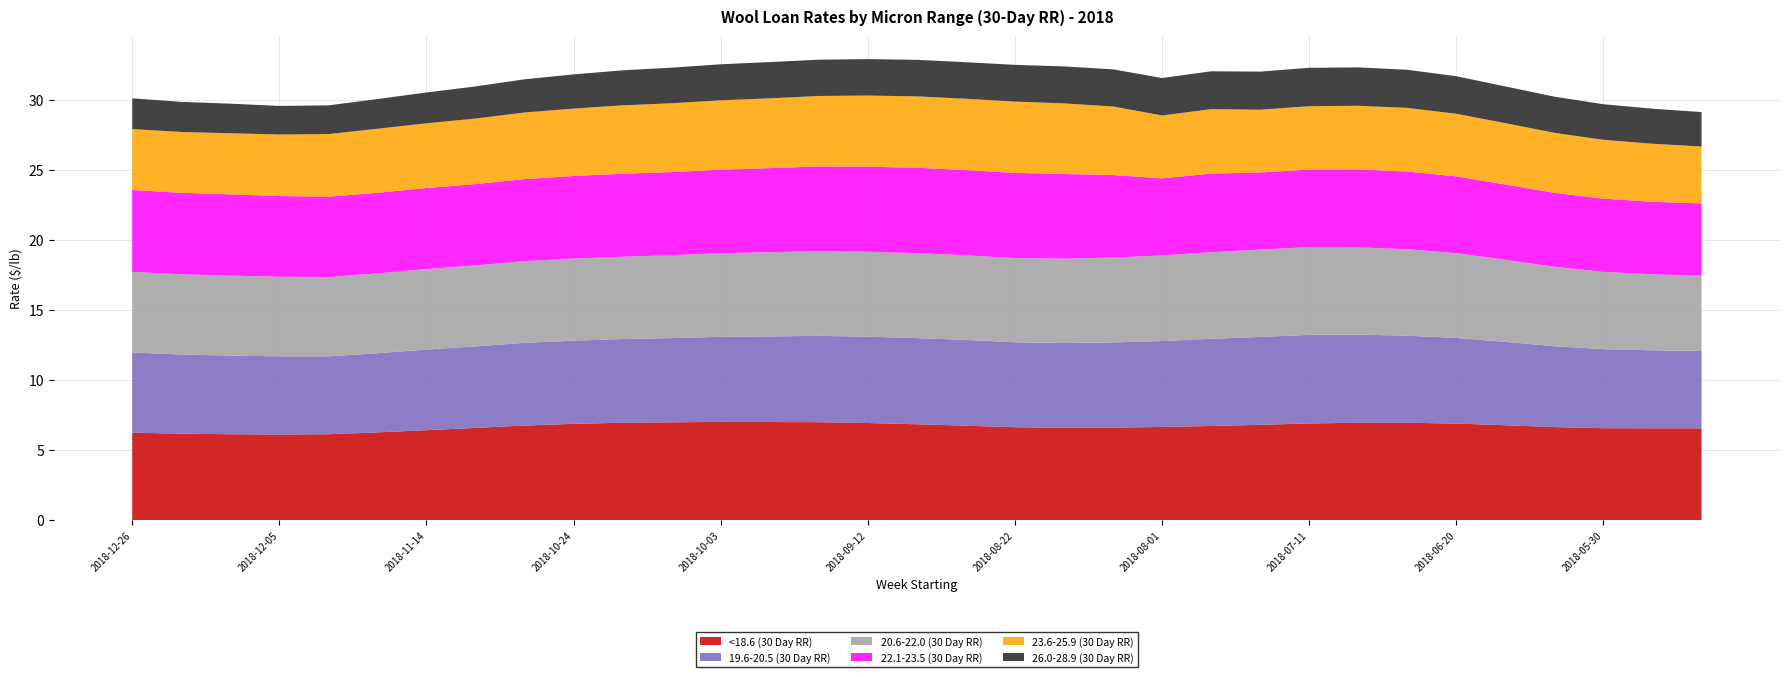

Reading left to right, list all the values displayed in this chart.

<18.6 (30 Day RR): 2018-12-26=6.2	2018-12-19=6.2	2018-12-12=6.1	2018-12-05=6.1	2018-11-28=6.1	2018-11-21=6.2	2018-11-14=6.4	2018-11-07=6.6	2018-10-31=6.7	2018-10-24=6.9	2018-10-17=6.9	2018-10-10=7.0	2018-10-03=7.0	2018-09-26=7.0	2018-09-19=7.0	2018-09-12=6.9	2018-09-05=6.8	2018-08-29=6.7	2018-08-22=6.6	2018-08-15=6.6	2018-08-08=6.6	2018-08-01=6.6	2018-07-25=6.7	2018-07-18=6.8	2018-07-11=6.9	2018-07-04=6.9	2018-06-27=6.9	2018-06-20=6.9	2018-06-13=6.8	2018-06-06=6.6	2018-05-30=6.5	2018-05-23=6.5	2018-05-16=6.5
19.6-20.5 (30 Day RR): 2018-12-26=5.7	2018-12-19=5.7	2018-12-12=5.6	2018-12-05=5.6	2018-11-28=5.6	2018-11-21=5.7	2018-11-14=5.8	2018-11-07=5.8	2018-10-31=5.9	2018-10-24=5.9	2018-10-17=6.0	2018-10-10=6.0	2018-10-03=6.1	2018-09-26=6.1	2018-09-19=6.2	2018-09-12=6.2	2018-09-05=6.2	2018-08-29=6.1	2018-08-22=6.1	2018-08-15=6.0	2018-08-08=6.1	2018-08-01=6.1	2018-07-25=6.2	2018-07-18=6.3	2018-07-11=6.3	2018-07-04=6.3	2018-06-27=6.2	2018-06-20=6.1	2018-06-13=6.0	2018-06-06=5.8	2018-05-30=5.6	2018-05-23=5.6	2018-05-16=5.5
20.6-22.0 (30 Day RR): 2018-12-26=5.8	2018-12-19=5.7	2018-12-12=5.7	2018-12-05=5.7	2018-11-28=5.7	2018-11-21=5.7	2018-11-14=5.8	2018-11-07=5.8	2018-10-31=5.8	2018-10-24=5.9	2018-10-17=5.9	2018-10-10=5.9	2018-10-03=6.0	2018-09-26=6.0	2018-09-19=6.0	2018-09-12=6.1	2018-09-05=6.1	2018-08-29=6.0	2018-08-22=6.0	2018-08-15=6.0	2018-08-08=6.1	2018-08-01=6.1	2018-07-25=6.2	2018-07-18=6.2	2018-07-11=6.3	2018-07-04=6.2	2018-06-27=6.2	2018-06-20=6.0	2018-06-13=5.9	2018-06-06=5.7	2018-05-30=5.5	2018-05-23=5.4	2018-05-16=5.4
22.1-23.5 (30 Day RR): 2018-12-26=5.8	2018-12-19=5.8	2018-12-12=5.8	2018-12-05=5.8	2018-11-28=5.7	2018-11-21=5.8	2018-11-14=5.8	2018-11-07=5.8	2018-10-31=5.9	2018-10-24=5.9	2018-10-17=5.9	2018-10-10=5.9	2018-10-03=6.0	2018-09-26=6.0	2018-09-19=6.0	2018-09-12=6.1	2018-09-05=6.1	2018-08-29=6.1	2018-08-22=6.1	2018-08-15=6.0	2018-08-08=5.9	2018-08-01=5.5	2018-07-25=5.6	2018-07-18=5.5	2018-07-11=5.5	2018-07-04=5.6	2018-06-27=5.5	2018-06-20=5.5	2018-06-13=5.4	2018-06-06=5.3	2018-05-30=5.2	2018-05-23=5.2	2018-05-16=5.2
23.6-25.9 (30 Day RR): 2018-12-26=4.3	2018-12-19=4.3	2018-12-12=4.4	2018-12-05=4.4	2018-11-28=4.5	2018-11-21=4.6	2018-11-14=4.6	2018-11-07=4.7	2018-10-31=4.8	2018-10-24=4.8	2018-10-17=4.9	2018-10-10=4.9	2018-10-03=5.0	2018-09-26=5.0	2018-09-19=5.0	2018-09-12=5.1	2018-09-05=5.1	2018-08-29=5.1	2018-08-22=5.1	2018-08-15=5.0	2018-08-08=4.9	2018-08-01=4.5	2018-07-25=4.6	2018-07-18=4.5	2018-07-11=4.5	2018-07-04=4.5	2018-06-27=4.5	2018-06-20=4.5	2018-06-13=4.4	2018-06-06=4.3	2018-05-30=4.2	2018-05-23=4.1	2018-05-16=4.1
26.0-28.9 (30 Day RR): 2018-12-26=2.2	2018-12-19=2.1	2018-12-12=2.1	2018-12-05=2.0	2018-11-28=2.0	2018-11-21=2.1	2018-11-14=2.2	2018-11-07=2.3	2018-10-31=2.4	2018-10-24=2.4	2018-10-17=2.5	2018-10-10=2.5	2018-10-03=2.6	2018-09-26=2.6	2018-09-19=2.6	2018-09-12=2.6	2018-09-05=2.6	2018-08-29=2.6	2018-08-22=2.6	2018-08-15=2.6	2018-08-08=2.6	2018-08-01=2.7	2018-07-25=2.7	2018-07-18=2.7	2018-07-11=2.7	2018-07-04=2.7	2018-06-27=2.7	2018-06-20=2.7	2018-06-13=2.6	2018-06-06=2.6	2018-05-30=2.5	2018-05-23=2.5	2018-05-16=2.5